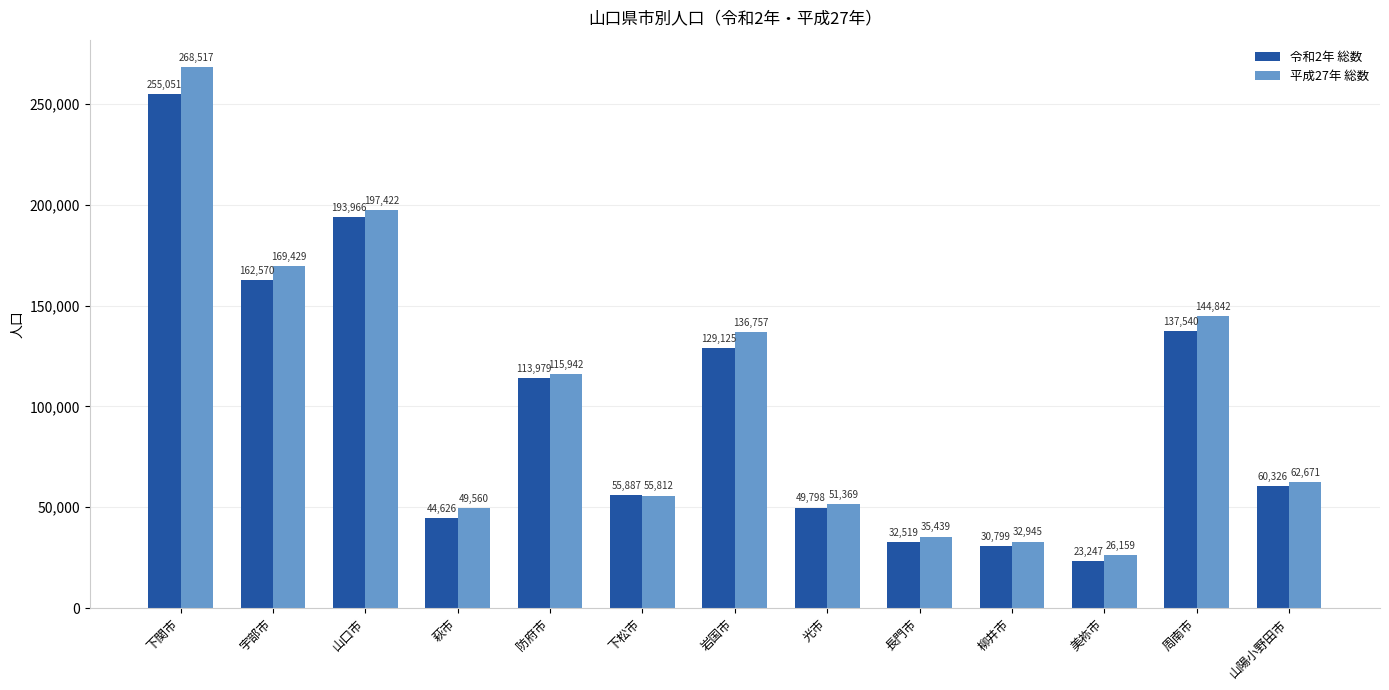

What is the sum of all 令和2年 総数 values?

1289433